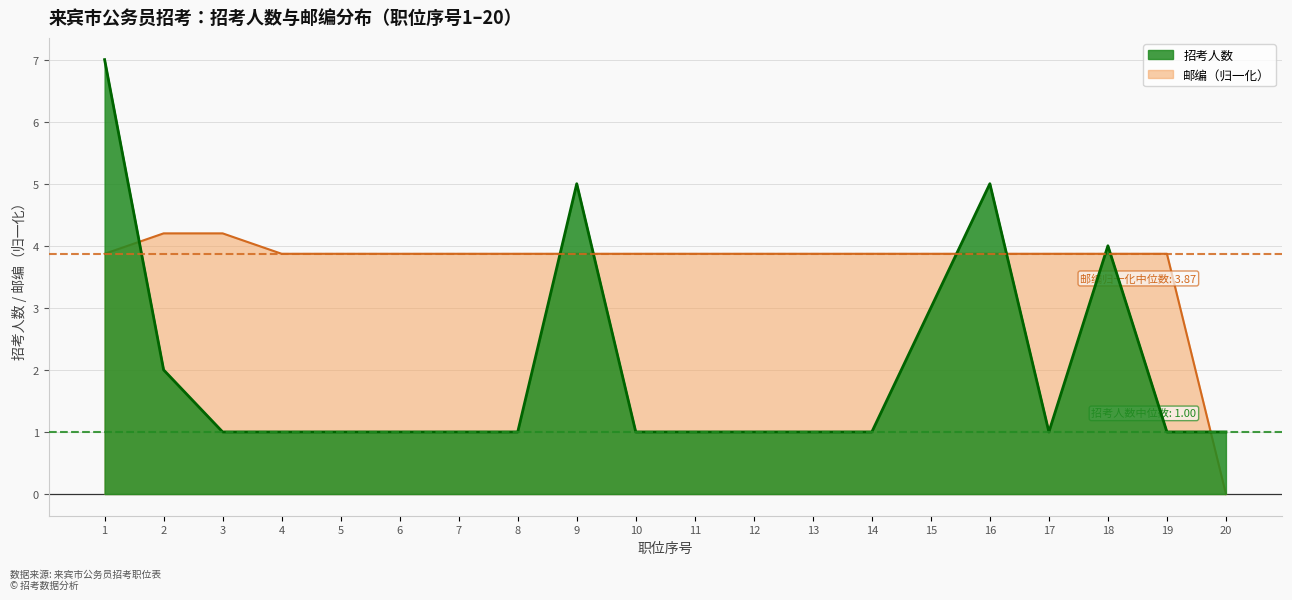

Which has a higher value, 11 or 15?

15